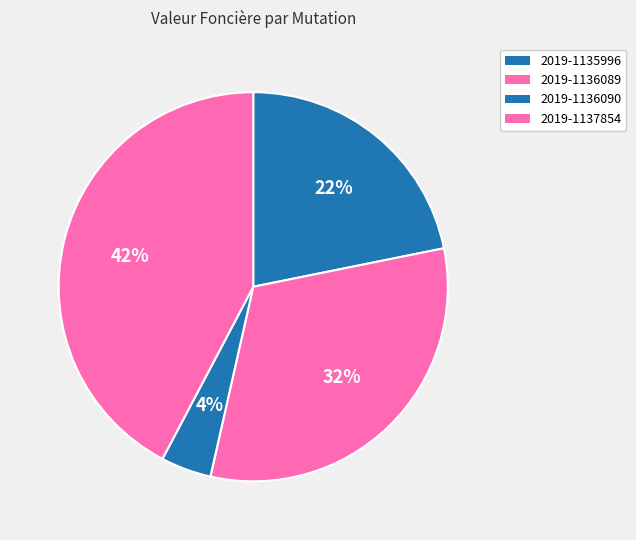

What is the change in value from 2019-1135996 to 2019-1136089?

+43000